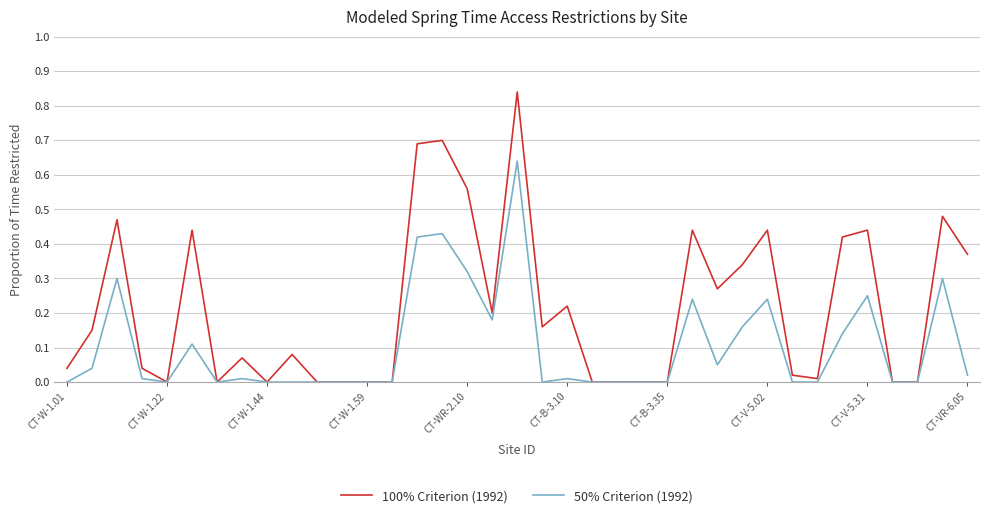

Which series has the largest total across all categories?

100% Criterion (1992)